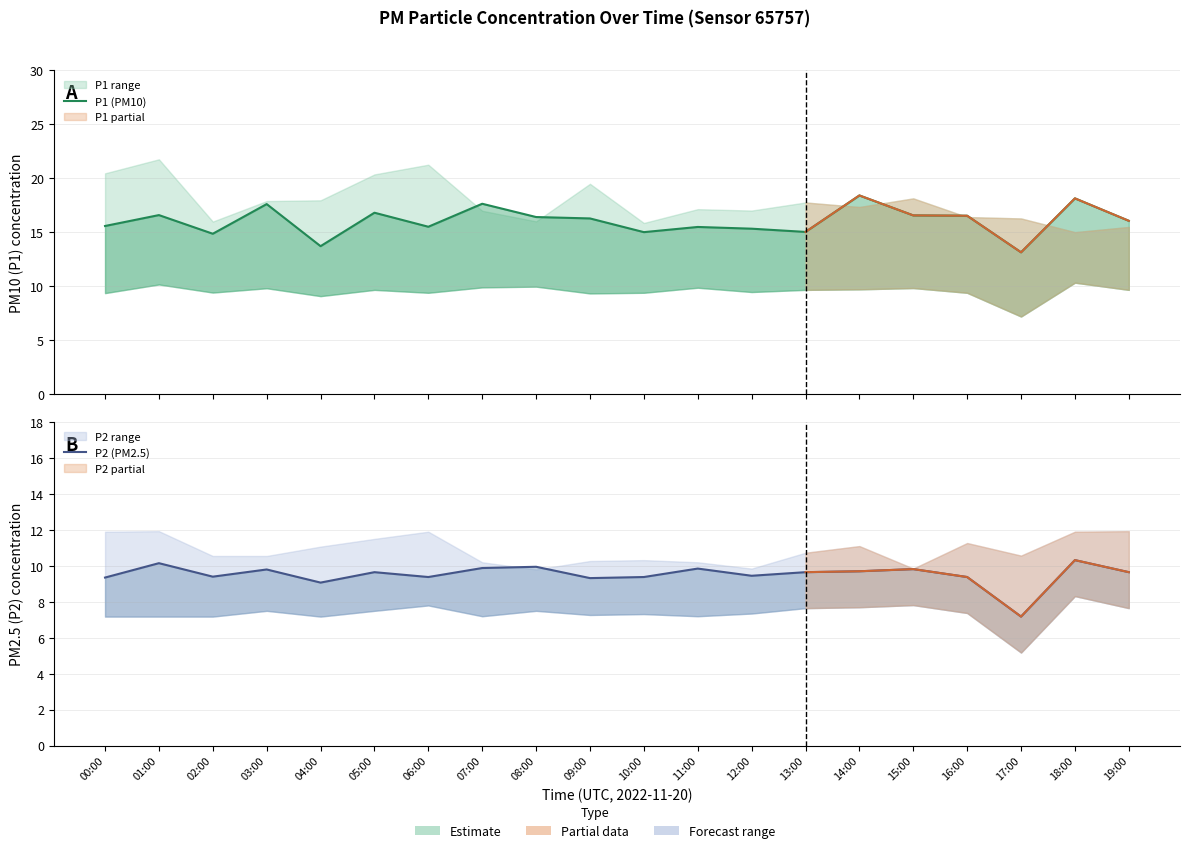

The value of P2 (PM2.5) at 00:00 is 2.4. True or false?

False